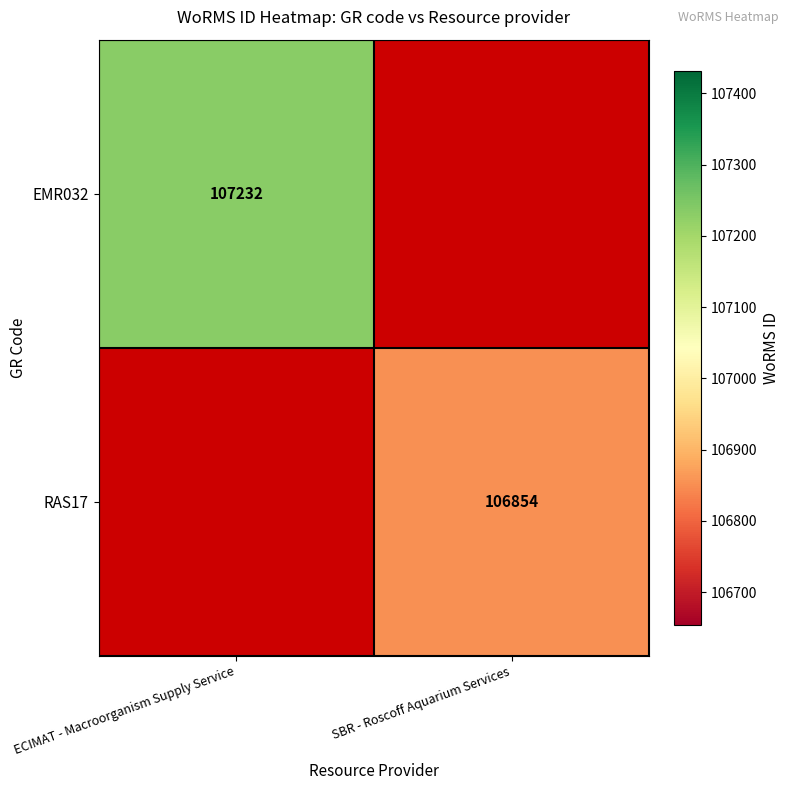

The RAS17 series shows 106854 at SBR - Roscoff Aquarium Services. True or false?

True